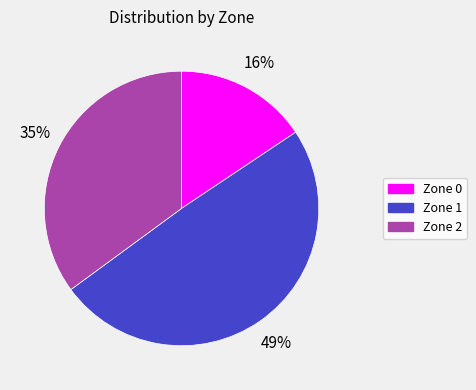

The Zone 0 slice represents 16% of the pie. True or false?

True